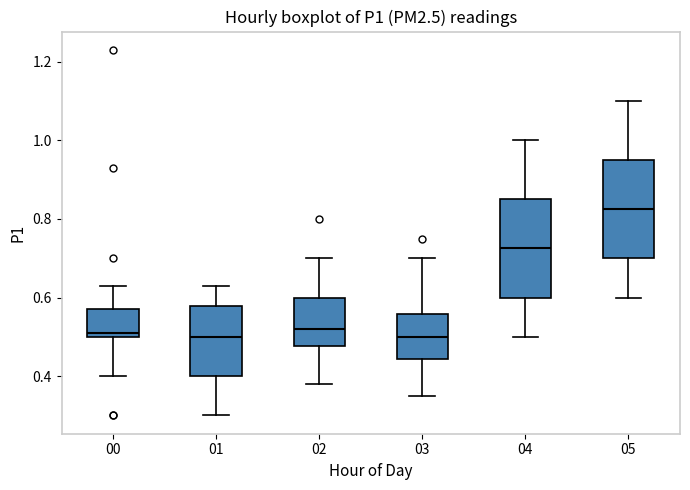

Reading left to right, read every box against the y-axis: the position of its median line, the range the box covers, and the ends of its whiskers. The values are not printed on the chart, so give them approximately, as read against the axis.

00: median 0.52, box 0.50 to 0.58, whiskers 0.40 to 0.64
01: median 0.50, box 0.40 to 0.58, whiskers 0.30 to 0.64
02: median 0.52, box 0.48 to 0.60, whiskers 0.38 to 0.70
03: median 0.50, box 0.44 to 0.56, whiskers 0.36 to 0.70
04: median 0.72, box 0.60 to 0.86, whiskers 0.50 to 1.00
05: median 0.82, box 0.70 to 0.96, whiskers 0.60 to 1.10